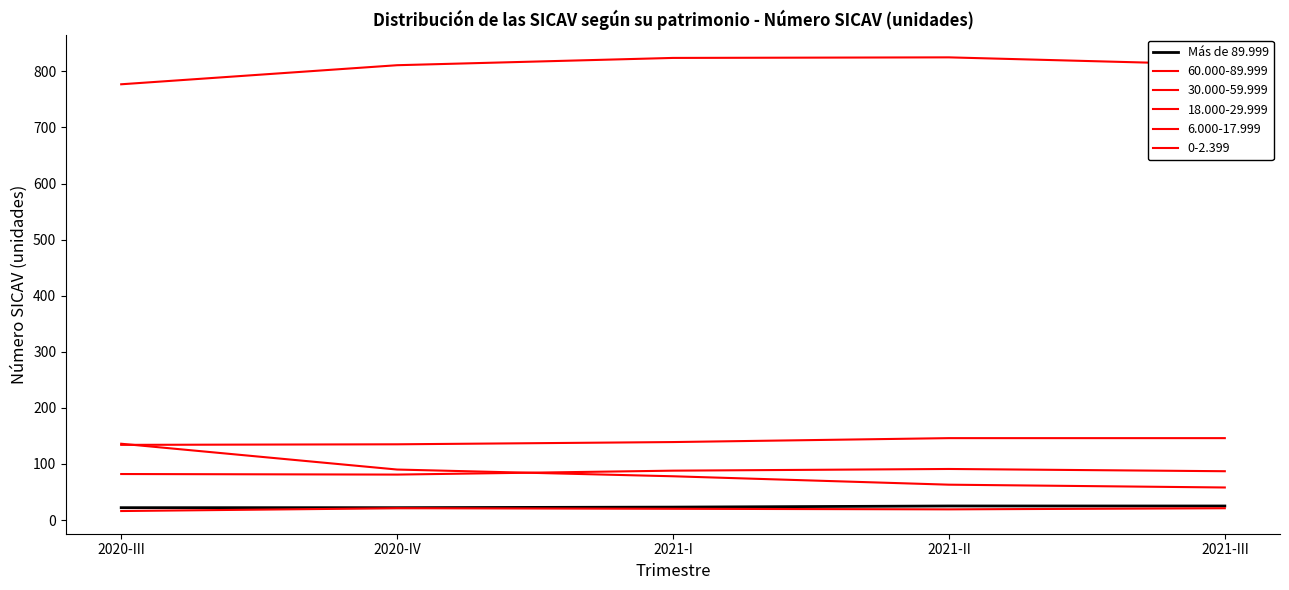

How many lines are shown in the chart?

6